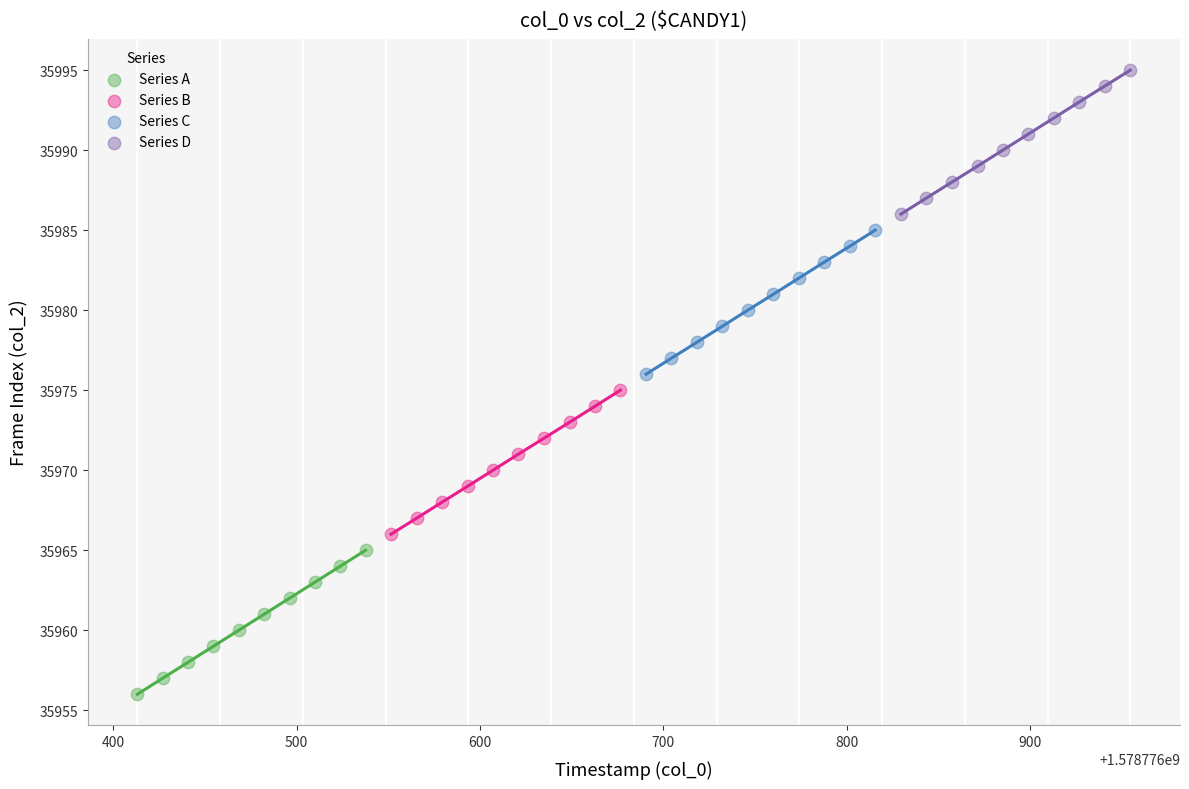

Which series contains the highest Y value?

Series D